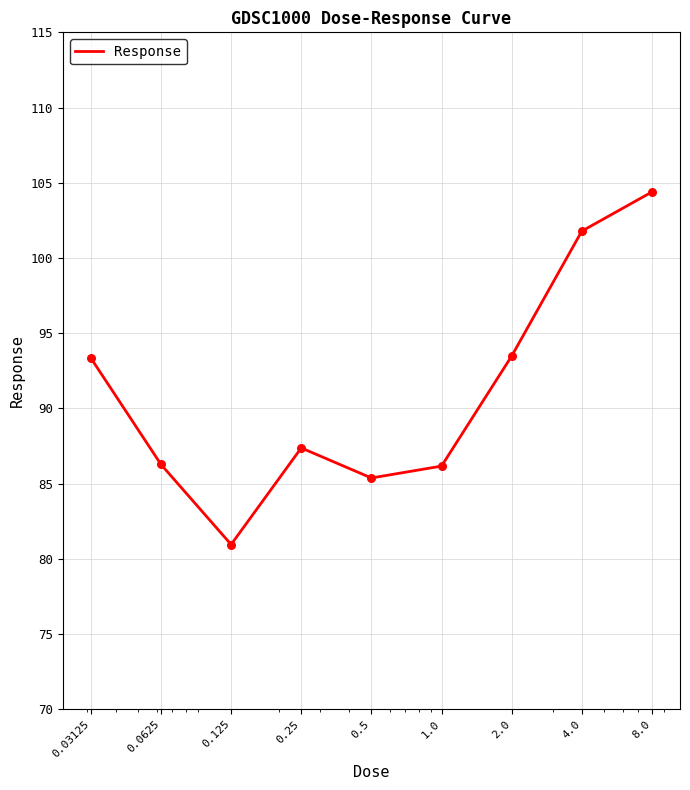

What is the maximum value shown in the chart?

104.4